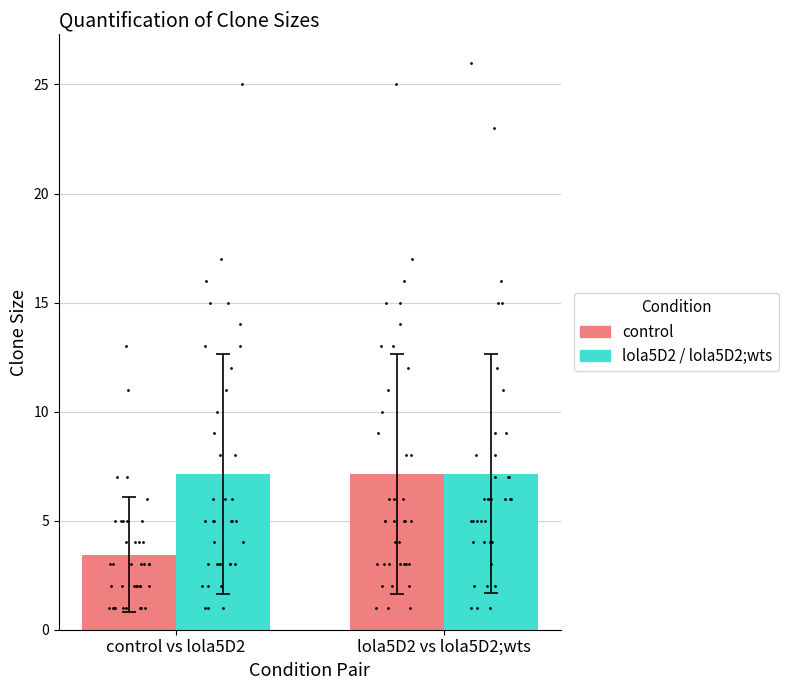

Which series contains the lowest Y value?

control